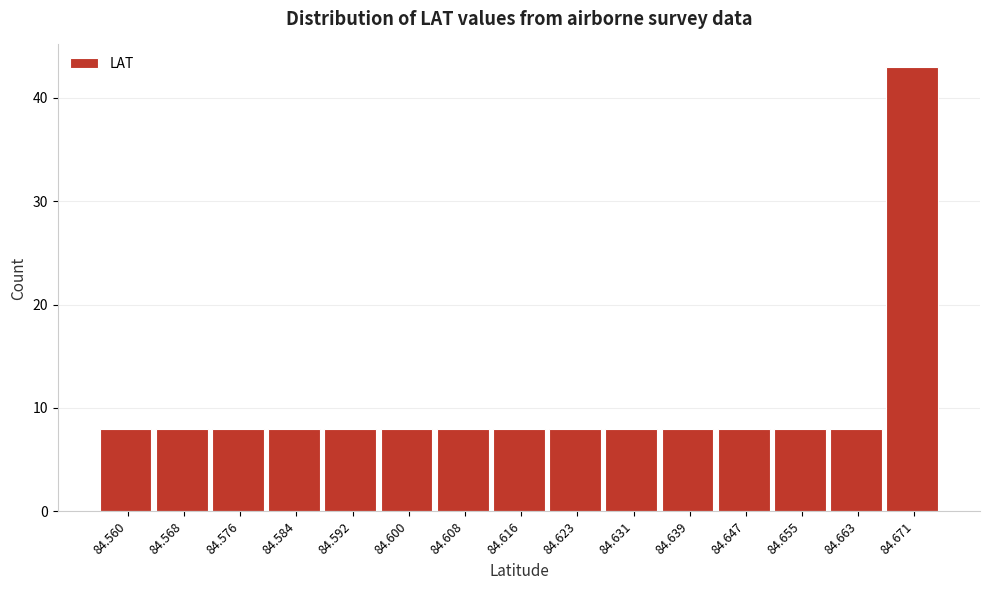

Reading left to right, transcribe all the data shown in this chart.

84.560=8	84.568=8	84.576=8	84.584=8	84.592=8	84.600=8	84.608=8	84.616=8	84.623=8	84.631=8	84.639=8	84.647=8	84.655=8	84.663=8	84.671=43